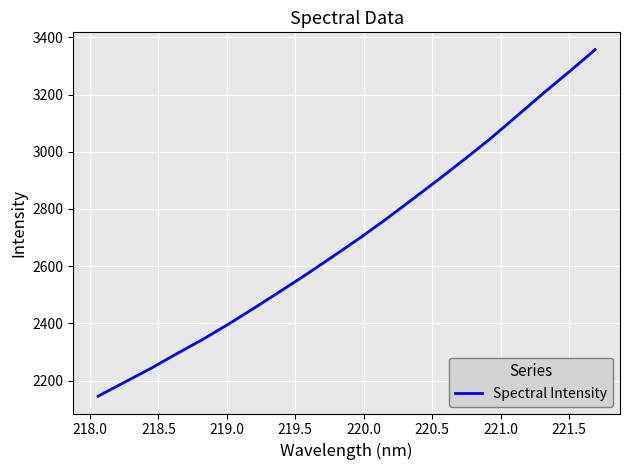

What is the smallest value displayed?

2145.8